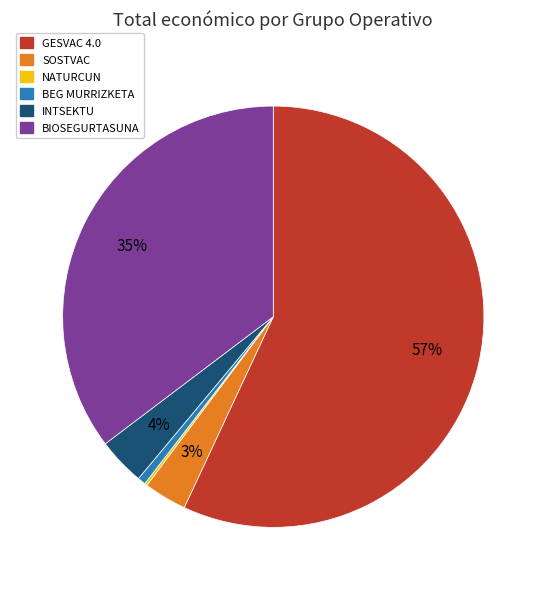

To the nearest percent, what percentage of the pie is BIOSEGURTASUNA?

35%